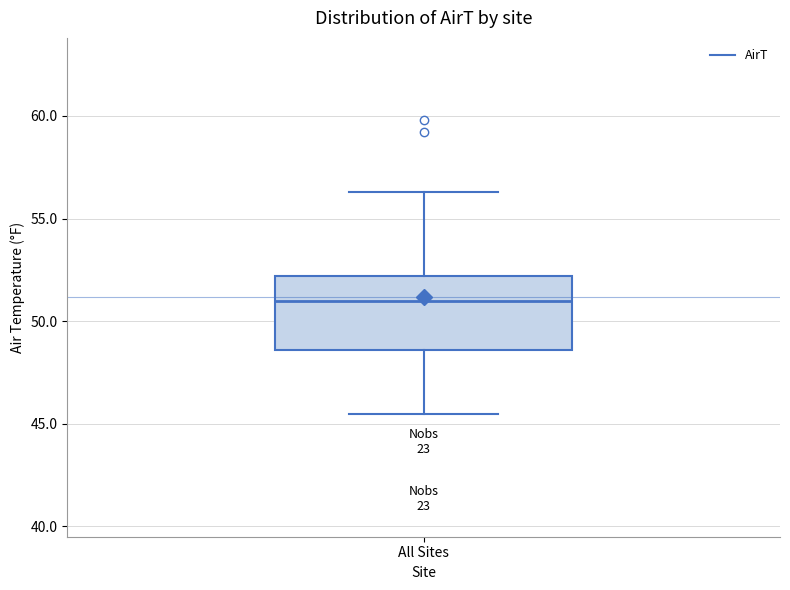

Where is the upper edge of the box for All Sites on the y-axis? The values are not printed on the chart, so give them approximately, as read against the axis.

52.0